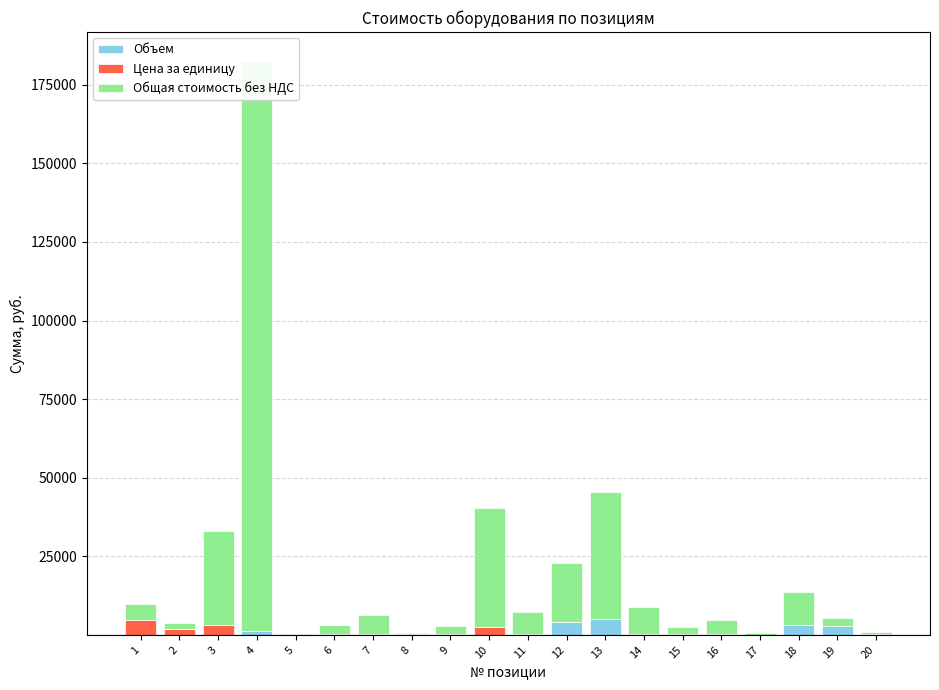

Which has a higher value, 16 or 7?

16